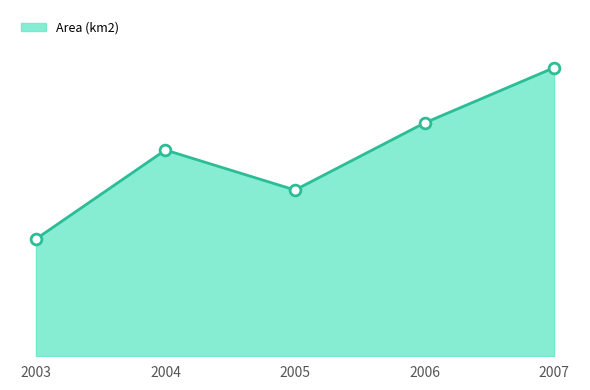

What is the change in value from 2003 to 2007?

+12160